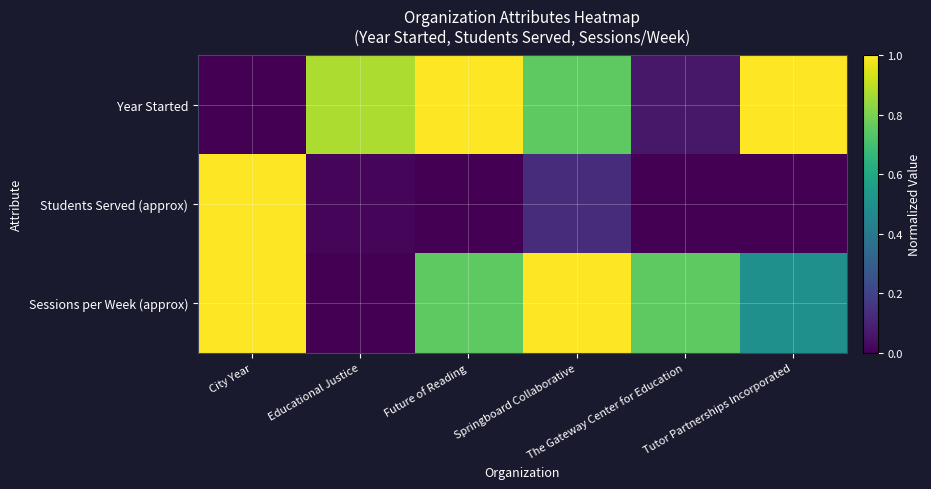

Between Springboard Collaborative and Tutor Partnerships Incorporated, which series saw the biggest shift?

Sessions per Week (approx)